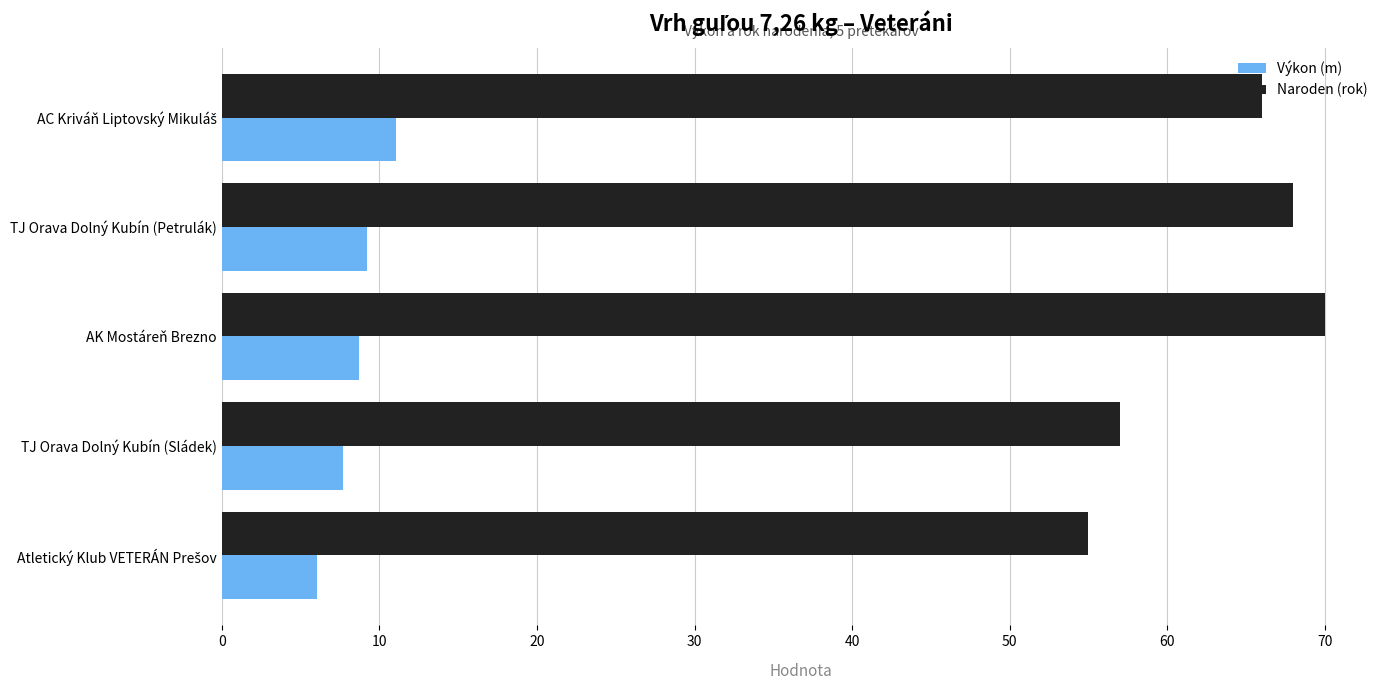

Read the Výkon (m) value at AK Mostáreň Brezno.

8.7